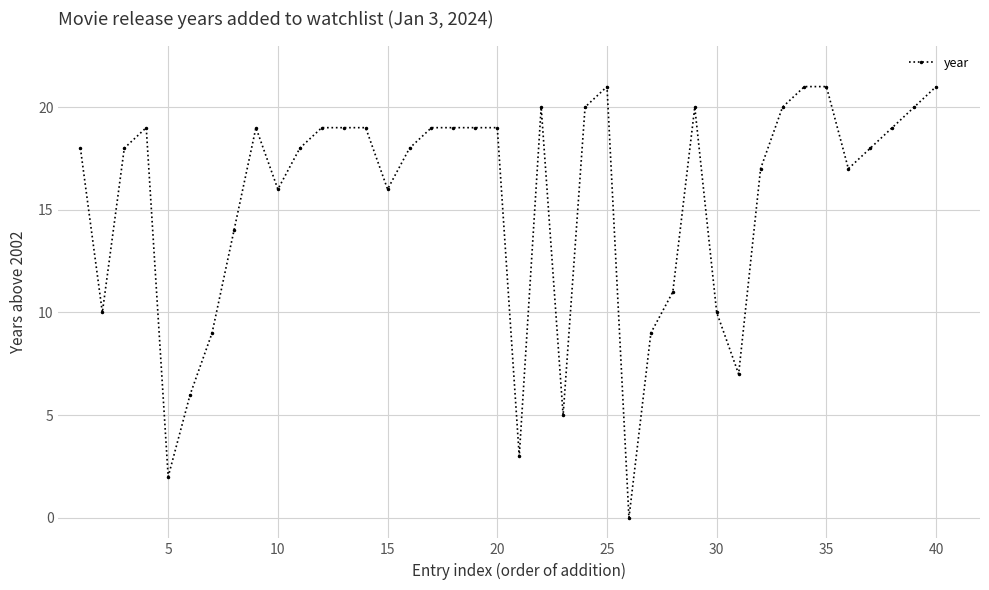

What is the maximum value shown in the chart?

21